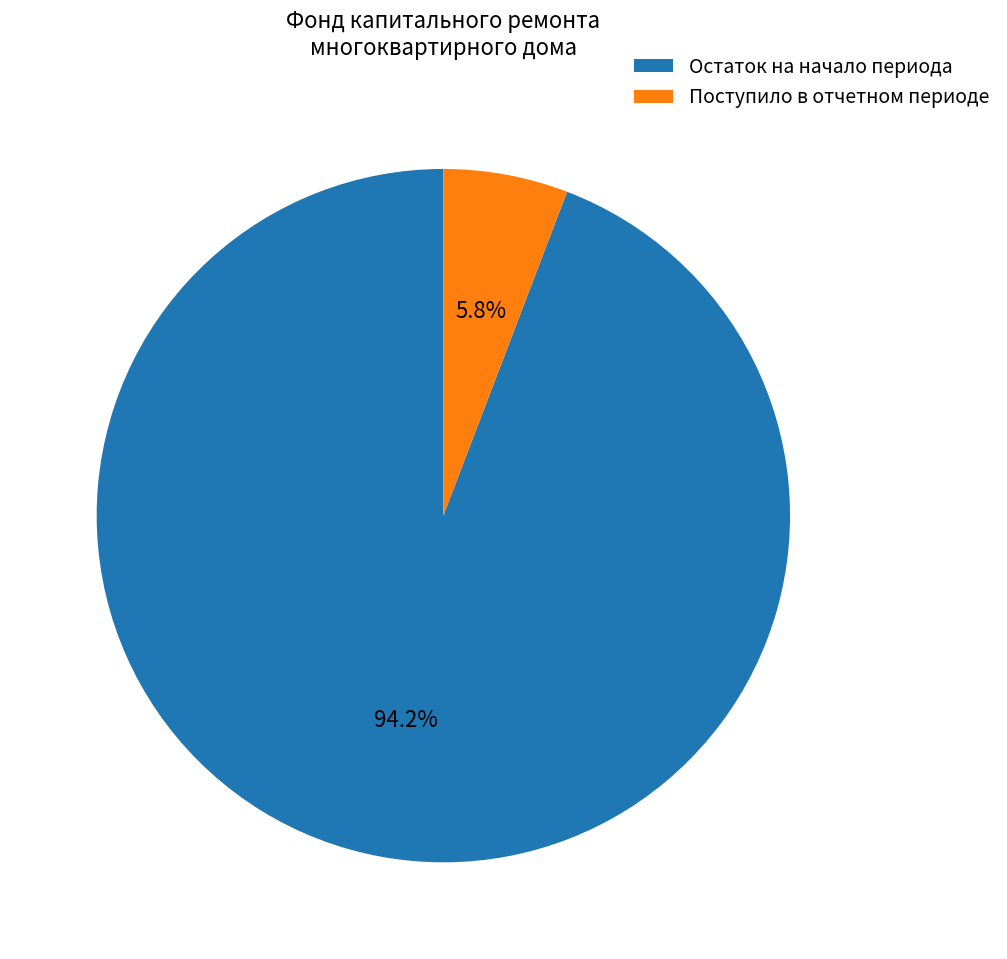

What percentage is NOT represented by Остаток на начало периода?

5.8%